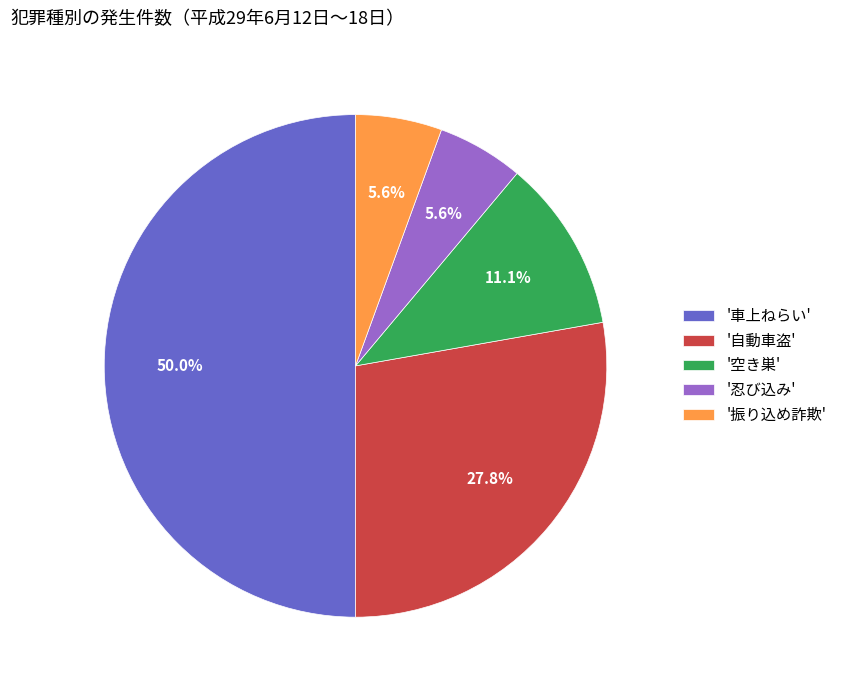

Between '空き巣' and '車上ねらい', which is larger?

'車上ねらい'